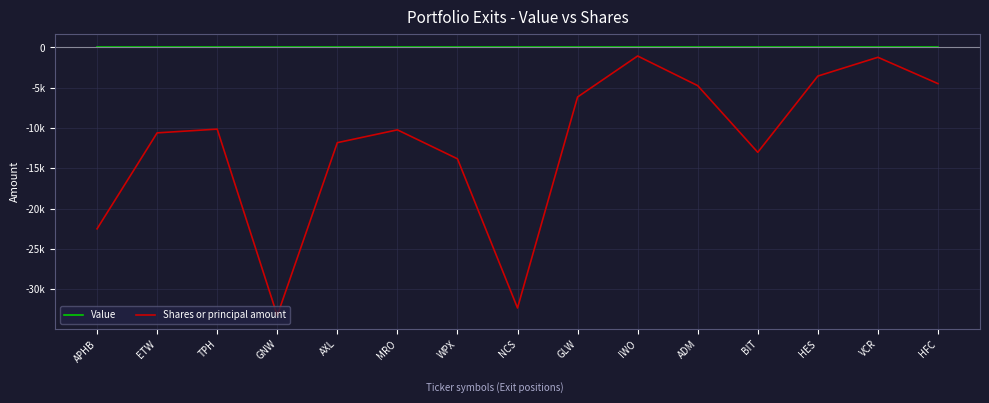

Reading left to right, list all the values displayed in this chart.

Value: APHB=0	ETW=0	TPH=0	GNW=0	AXL=0	MRO=0	WPX=0	NCS=0	GLW=0	IWO=0	ADM=0	BIT=0	HES=0	VCR=0	HFC=0
Shares or principal amount: APHB=-22500	ETW=-10600	TPH=-10135	GNW=-33261	AXL=-11816	MRO=-10225	WPX=-13816	NCS=-32320	GLW=-6152	IWO=-1064	ADM=-4743	BIT=-13010	HES=-3556	VCR=-1224	HFC=-4492